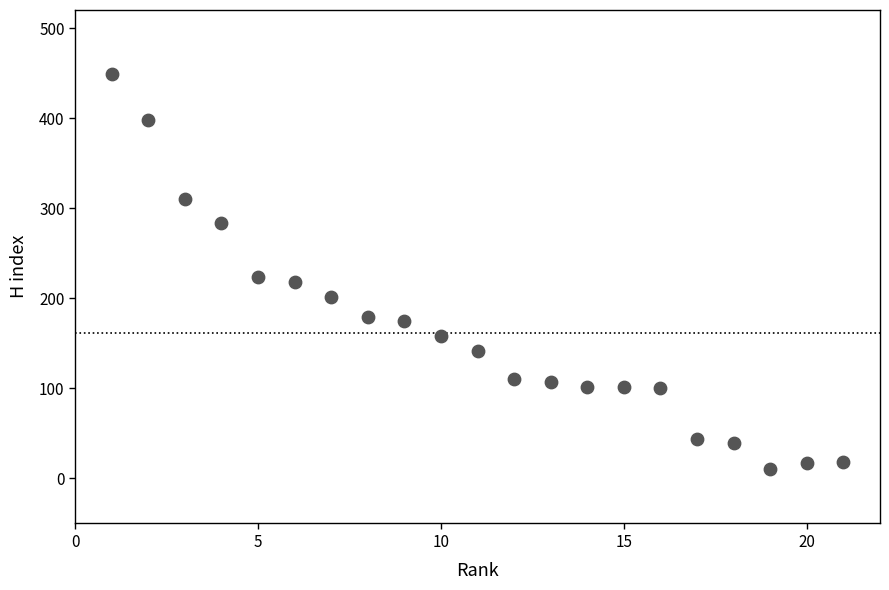

What is the range of Y values (max minus min)?

439